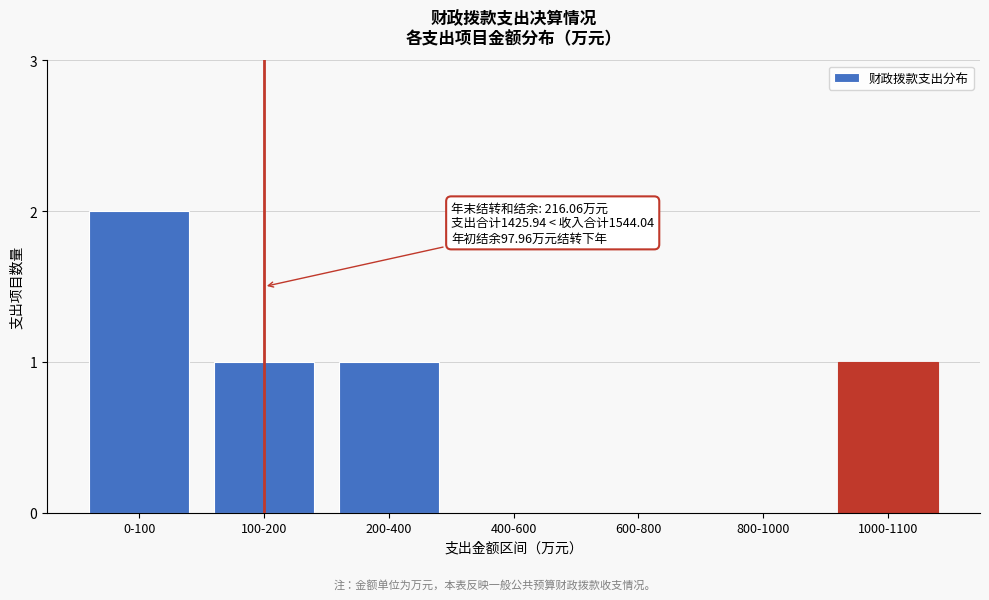

Reading right to left, extract all data points from this chart.

1000-1100=1	800-1000=0	600-800=0	400-600=0	200-400=1	100-200=1	0-100=2